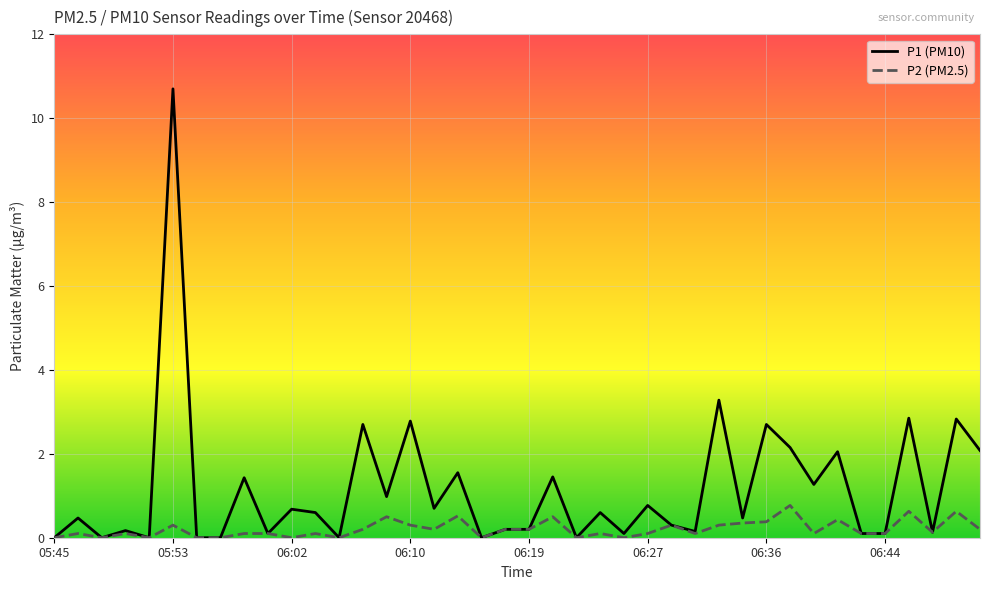

Rank the series by their maximum value, from highest to lowest.

P1 (PM10), P2 (PM2.5)